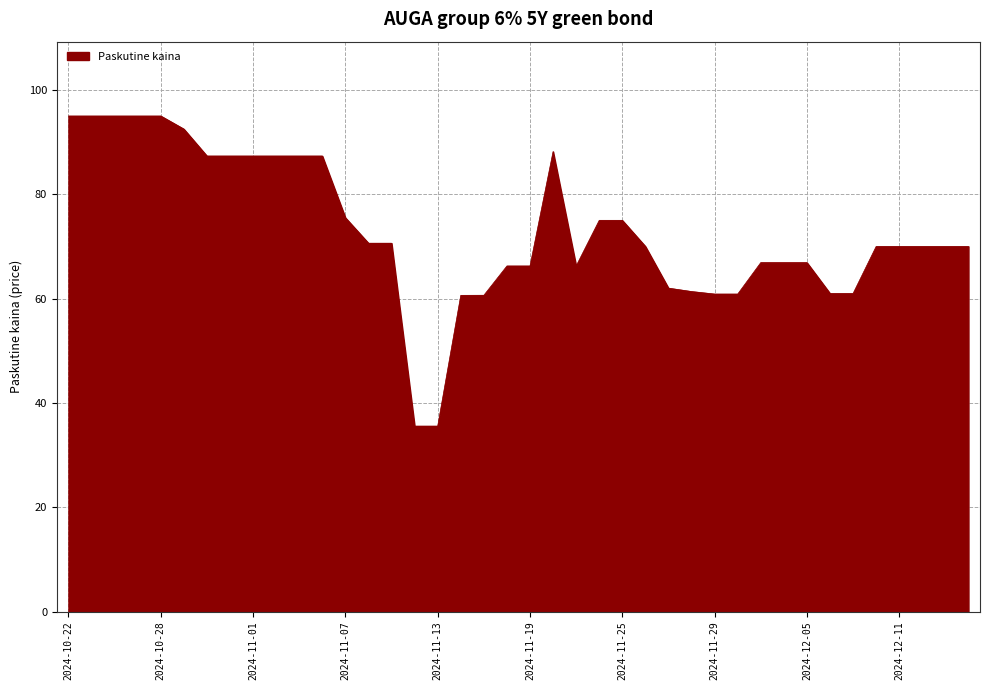

What is the maximum value shown in the chart?

95.0